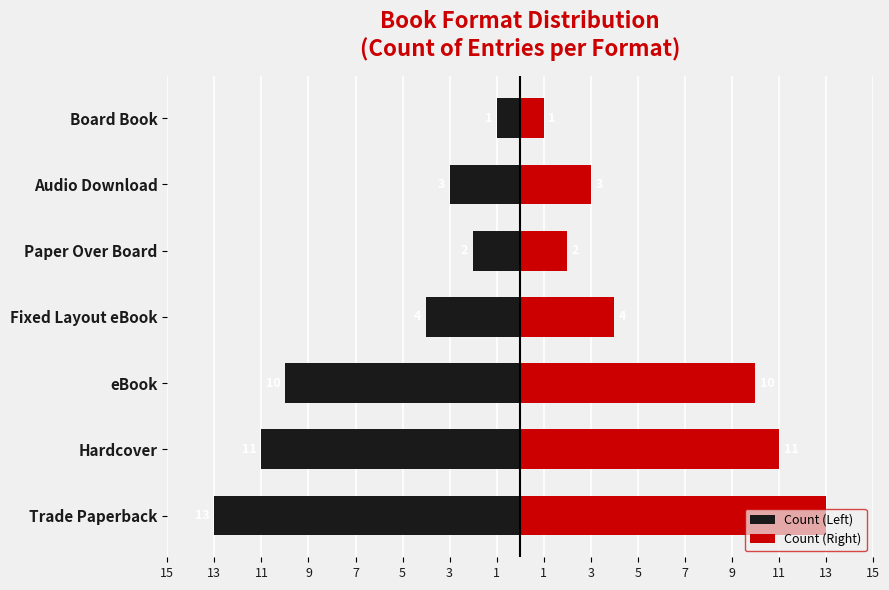

What is the lowest value of the Count (Left) series?

-13